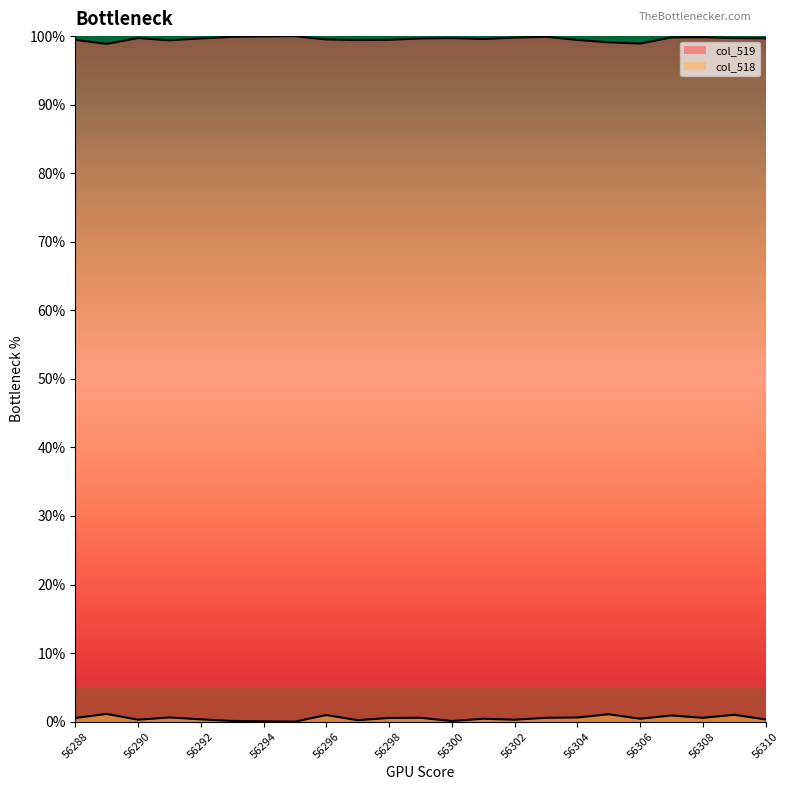

Which series has the largest range (max minus min)?

col_518